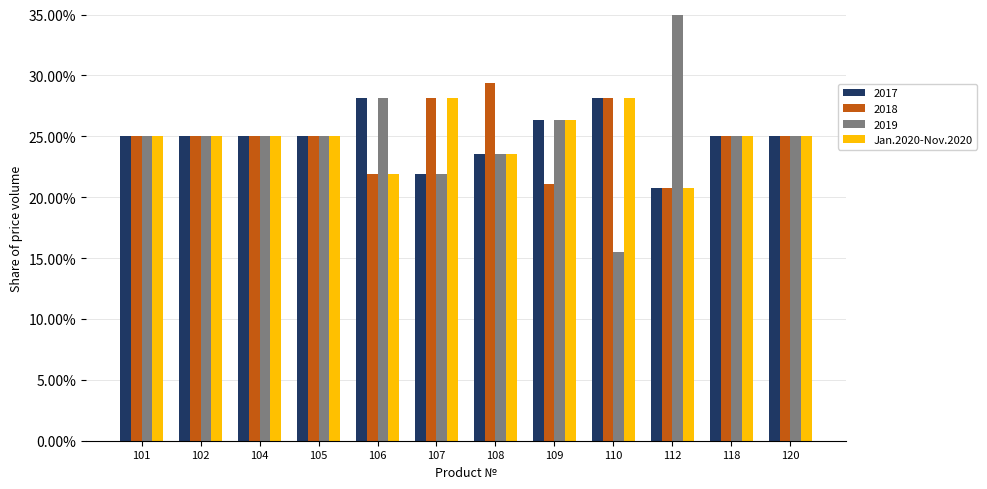

What is the change in value from 106 to 120?

+3.1